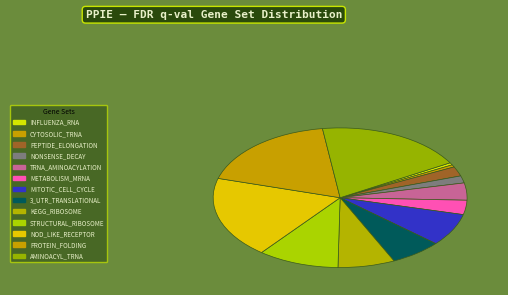

To the nearest percent, what is the combined percentage of 3_UTR_TRANSLATIONAL and NONSENSE_DECAY?

8%